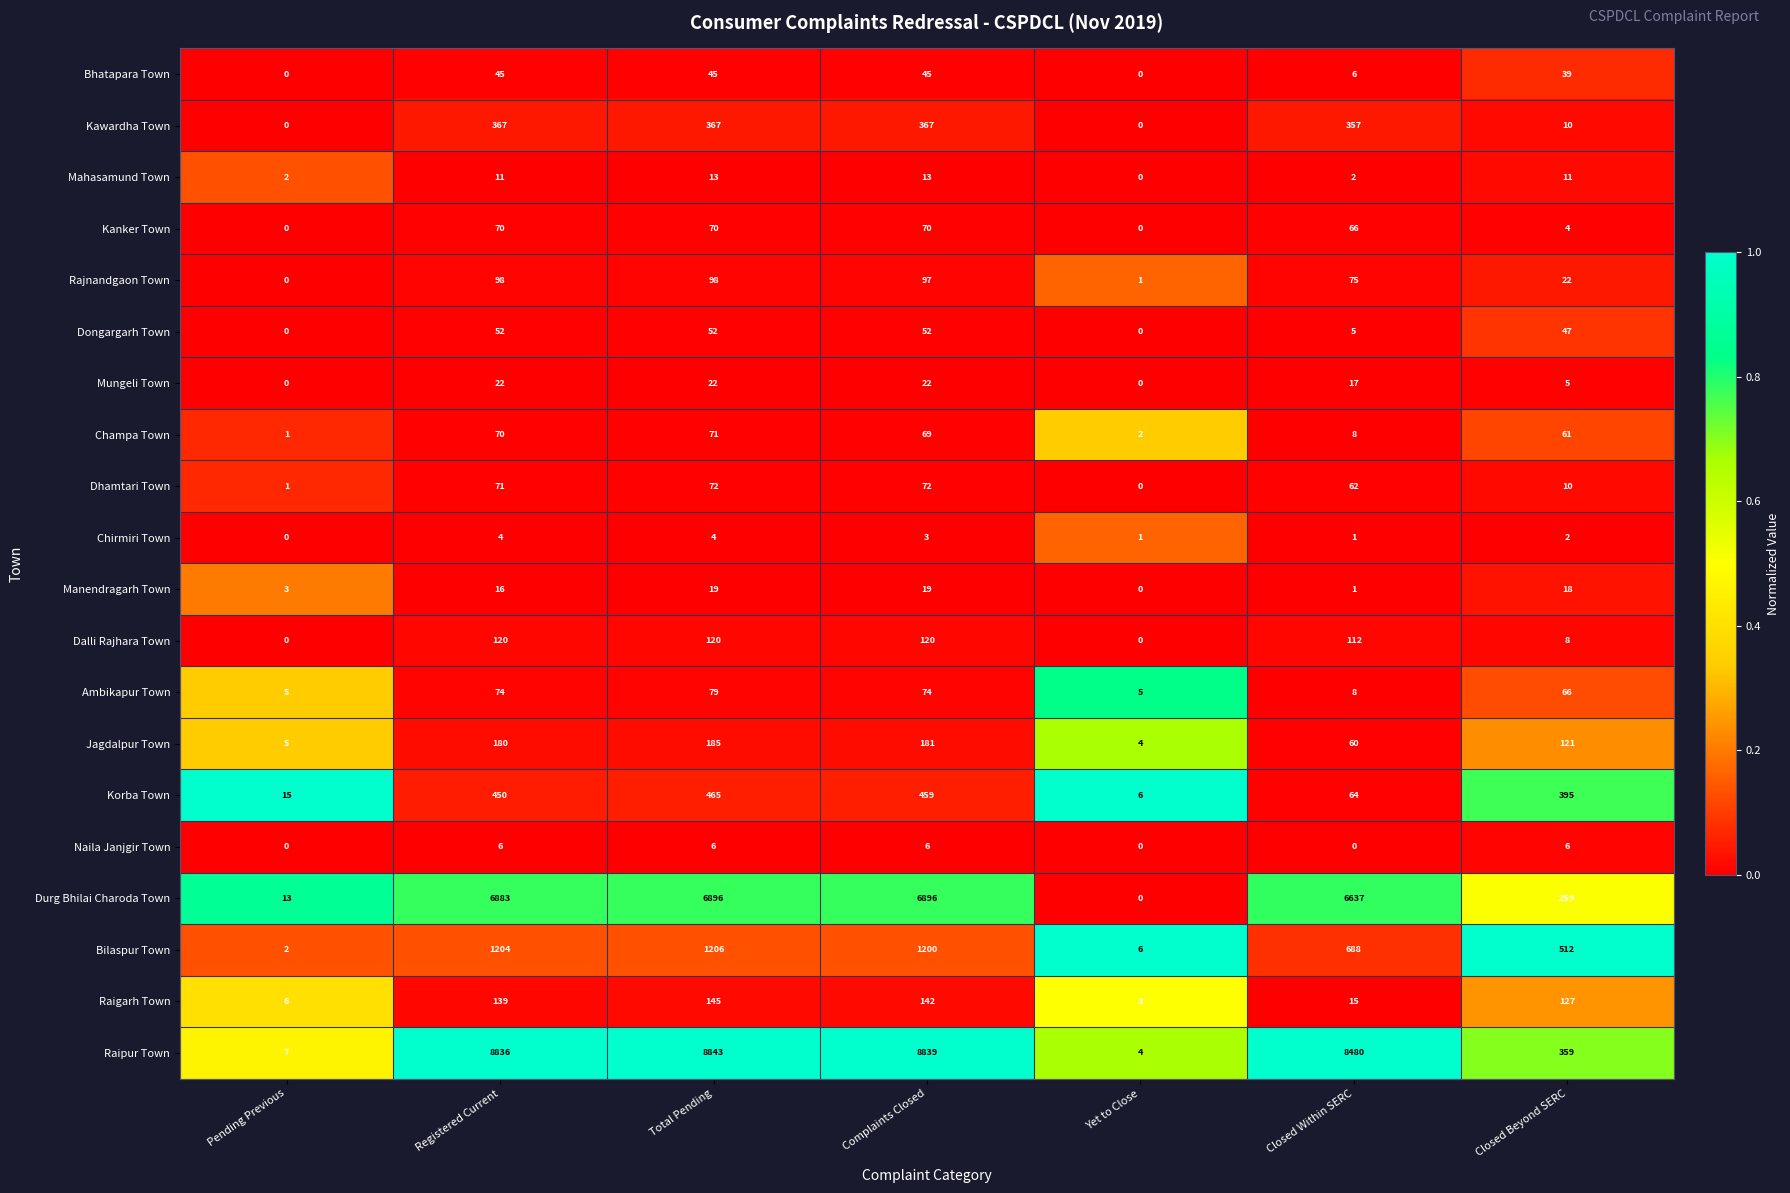

Between Registered Current and Yet to Close, which series saw the biggest shift?

Raipur Town